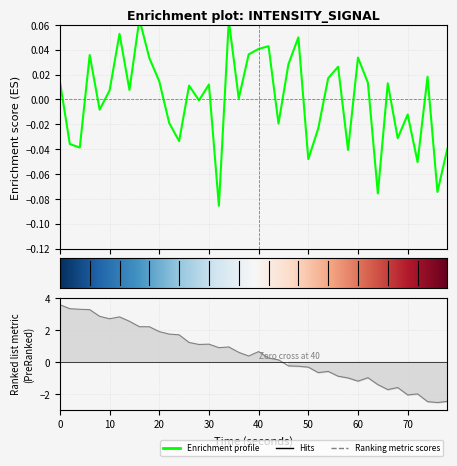

Reading left to right, extract all data points from this chart.

0.0	-0.0	-0.0	0.0	-0.0	0.0	0.1	0.0	0.1	0.0	0.0	-0.0	-0.0	0.0	-0.0	0.0	-0.1	0.1	0.0	0.0	0.0	0.0	-0.0	0.0	0.0	-0.0	-0.0	0.0	0.0	-0.0	0.0	0.0	-0.1	0.0	-0.0	-0.0	-0.1	0.0	-0.1	-0.0